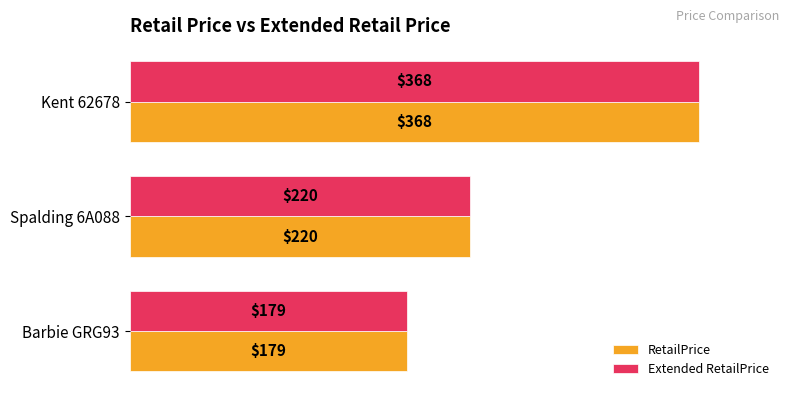

What are all the series names shown in the legend?

RetailPrice, Extended RetailPrice